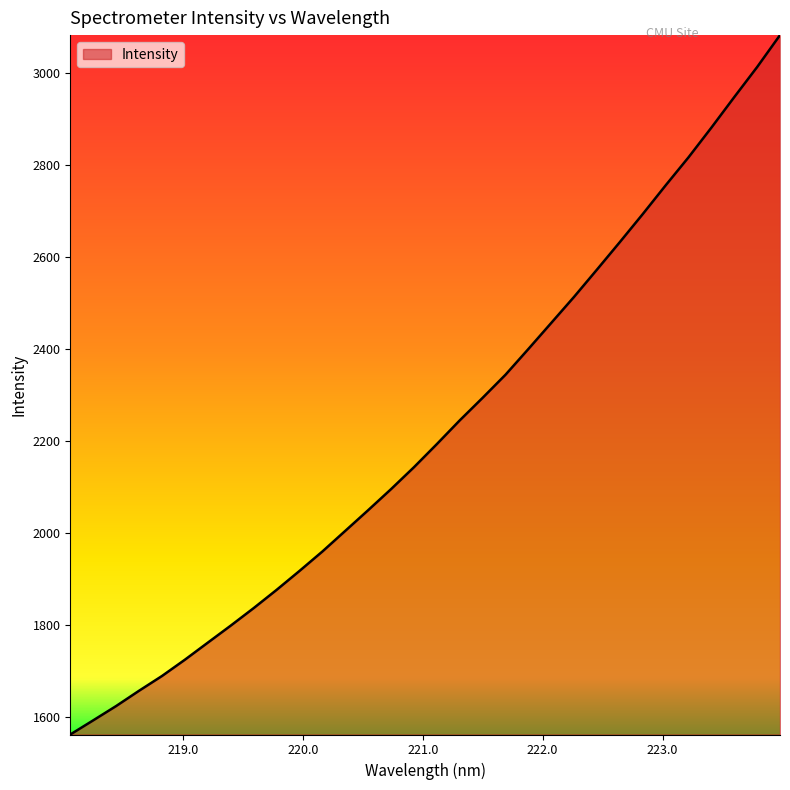

What is the sum of all values?

71149.7